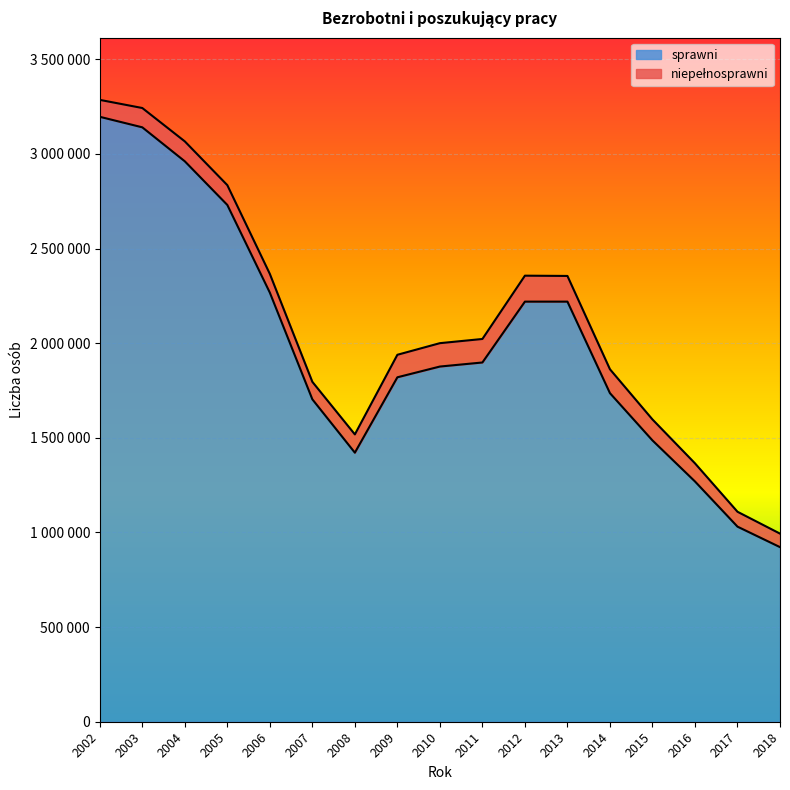

Rank the categories by value from highest to lowest.

2002, 2003, 2004, 2005, 2006, 2012, 2013, 2011, 2010, 2009, 2014, 2007, 2015, 2008, 2016, 2017, 2018